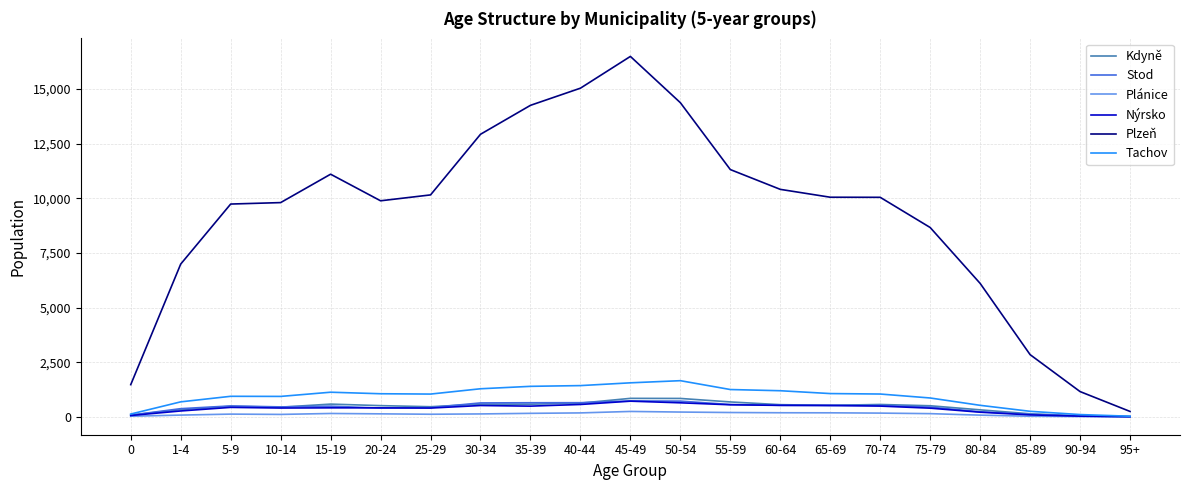

The value of Plzeň at 20-24 is 9887. True or false?

True